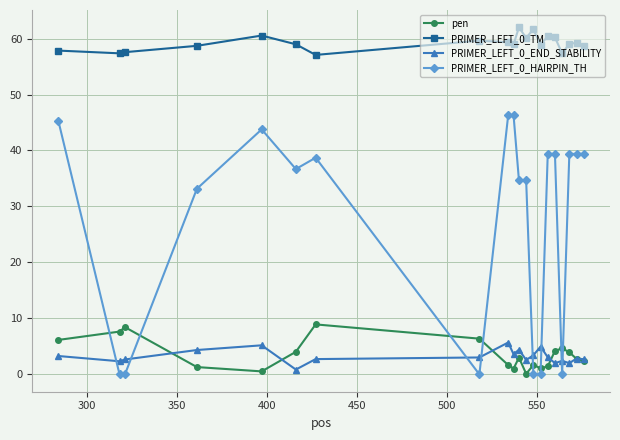

What is the maximum value for PRIMER_LEFT_0_END_STABILITY?

5.7